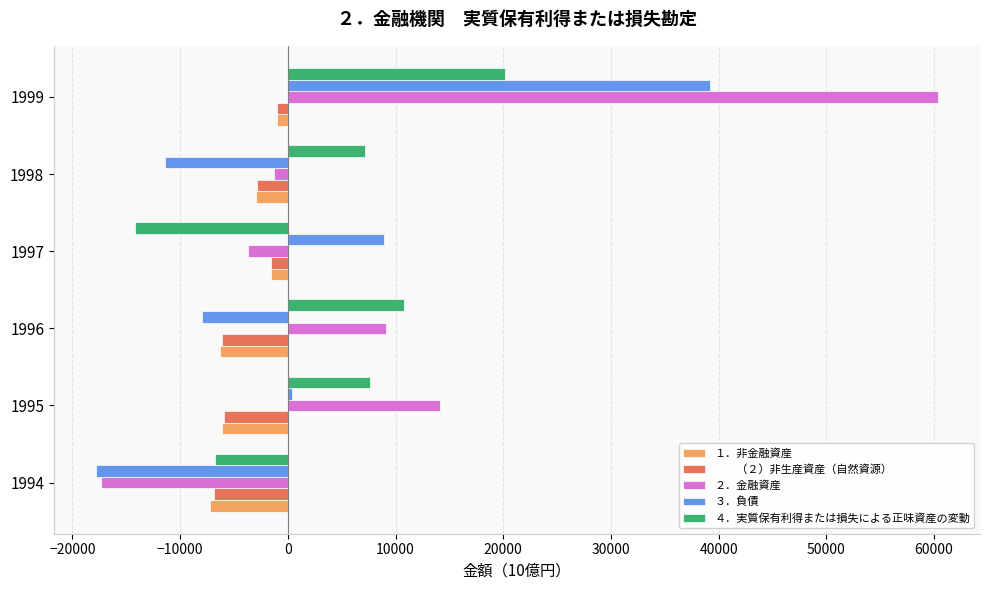

Which category has the lowest value across all series?

1994